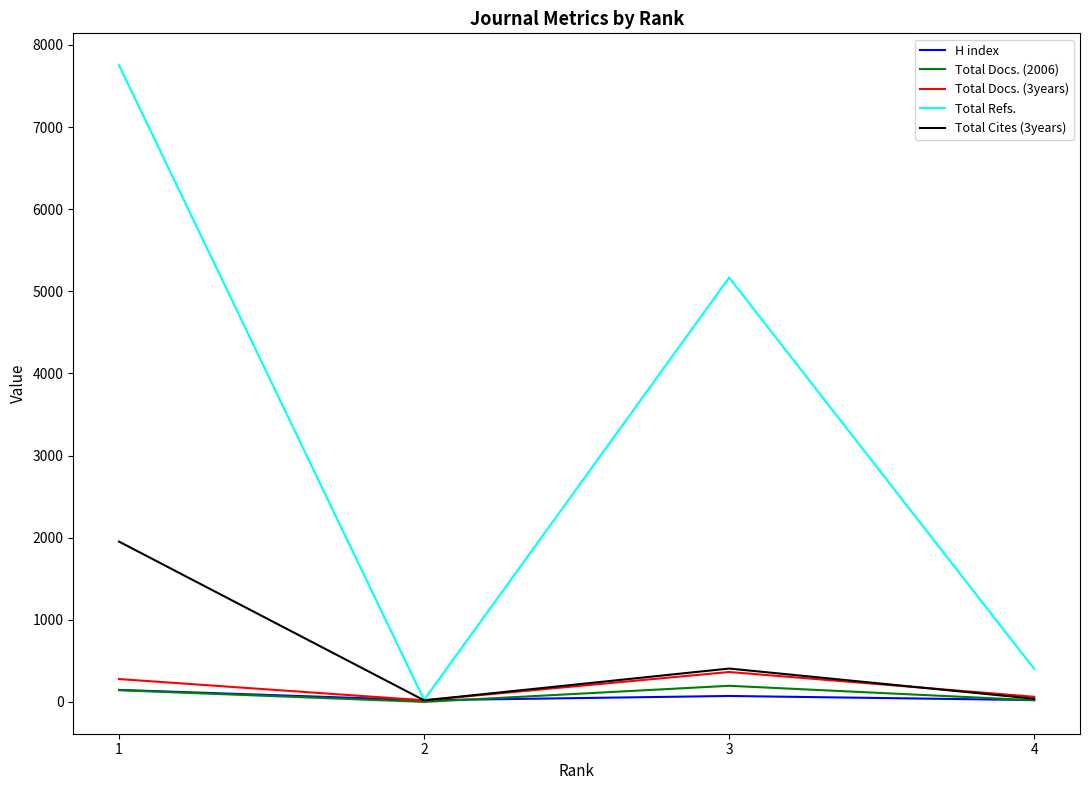

Which series has the widest spread of values?

Total Refs.